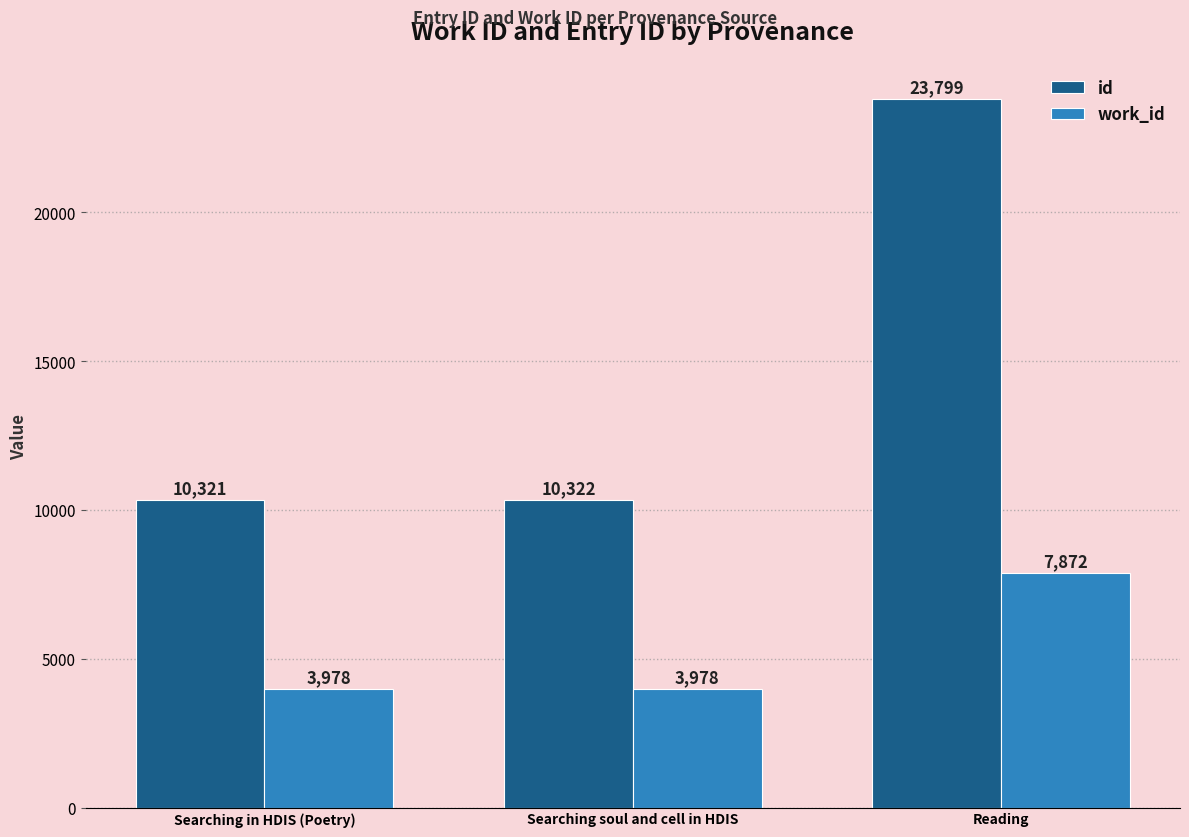

Reading left to right, extract all data points from this chart.

id: Searching in HDIS (Poetry)=10321	Searching soul and cell in HDIS=10322	Reading=23799
work_id: Searching in HDIS (Poetry)=3978	Searching soul and cell in HDIS=3978	Reading=7872